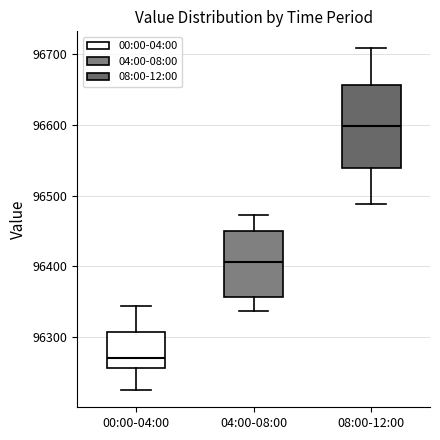

Reading left to right, transcribe this box plot: for each box, give where its median line is, the range the box spans, and where its two whiskers end, as read against the y-axis. The values are not printed on the chart, so give them approximately, as read against the axis.

00:00-04:00: median 96270, box 96260 to 96310, whiskers 96220 to 96340
04:00-08:00: median 96410, box 96360 to 96450, whiskers 96340 to 96470
08:00-12:00: median 96600, box 96540 to 96660, whiskers 96490 to 96710